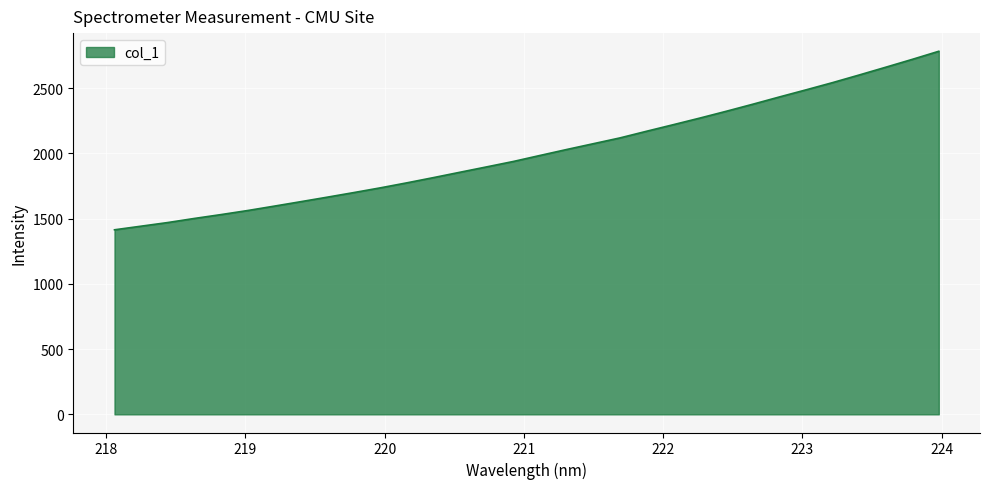

Reading left to right, transcribe all the data shown in this chart.

1414.3	1442.1	1470.0	1501.3	1530.9	1561.9	1595.6	1629.9	1664.6	1699.9	1736.3	1774.8	1814.9	1856.1	1897.1	1938.5	1984.5	2029.9	2074.2	2118.6	2169.6	2219.6	2270.3	2322.8	2376.9	2432.5	2486.9	2542.3	2600.6	2660.1	2720.4	2782.6